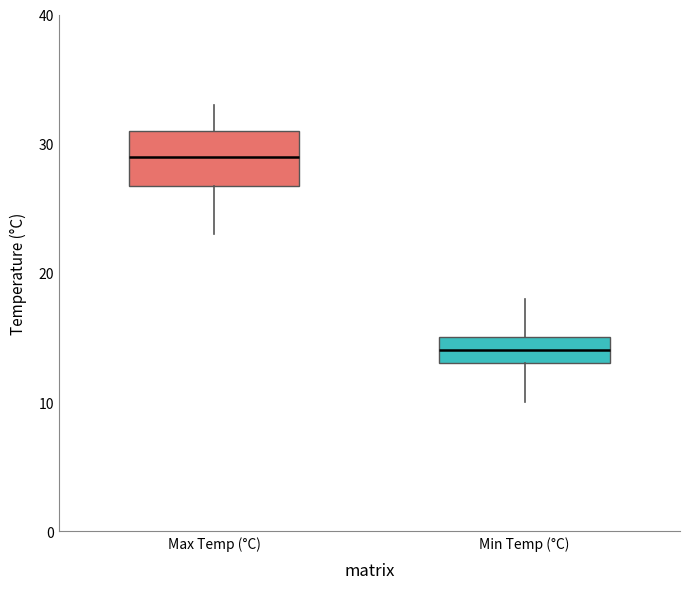

Which box has the highest median line?

Max Temp (°C)